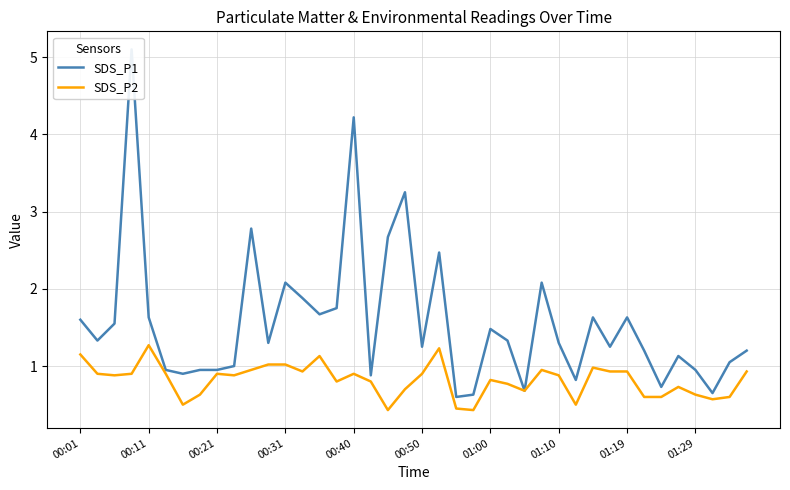

Which category has the lowest value in the SDS_P1 series?

22